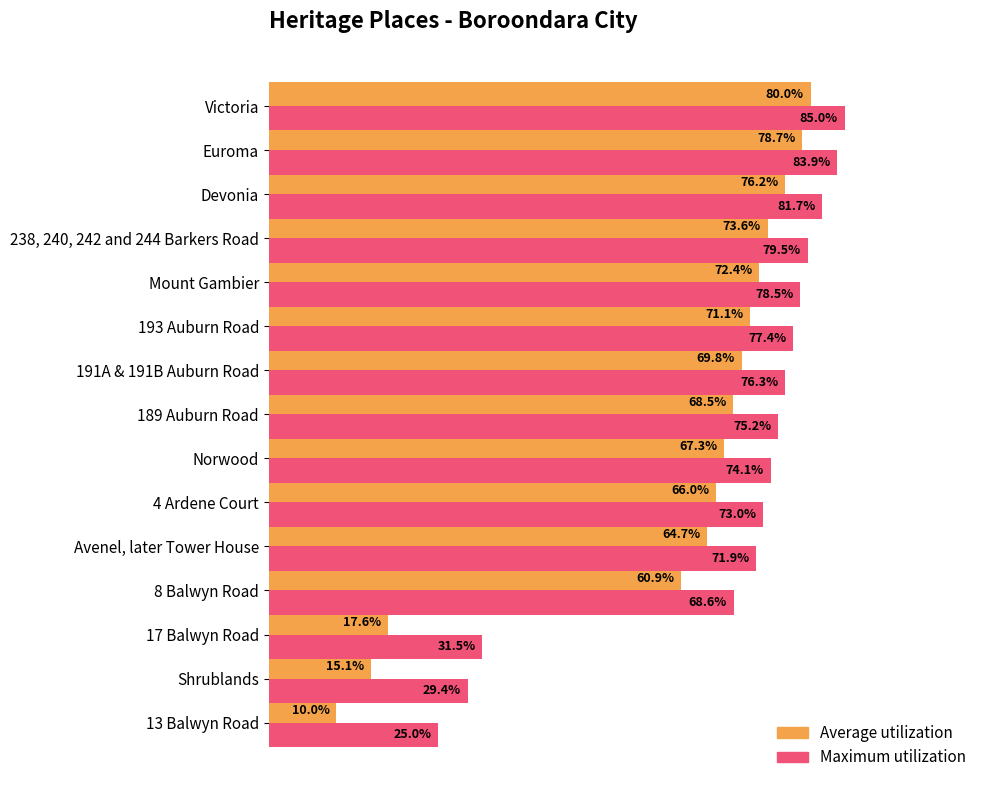

At which category is the sum across all series the highest?

Victoria